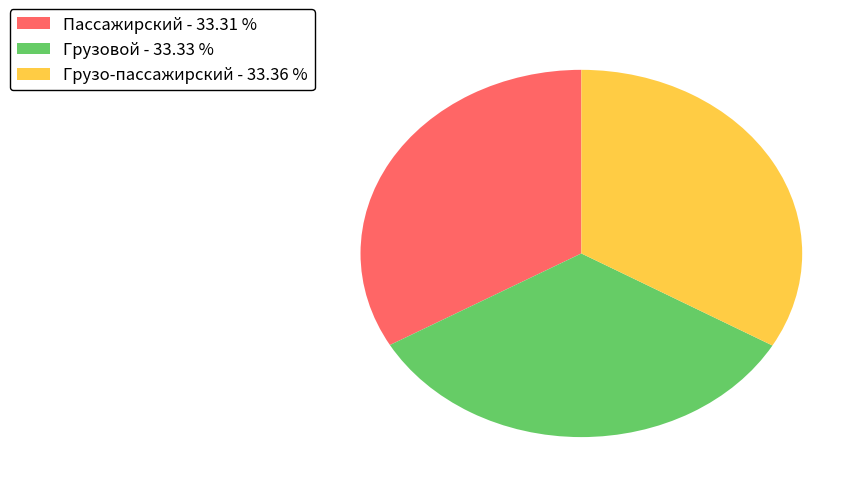

Count the number of slices in the pie.

3